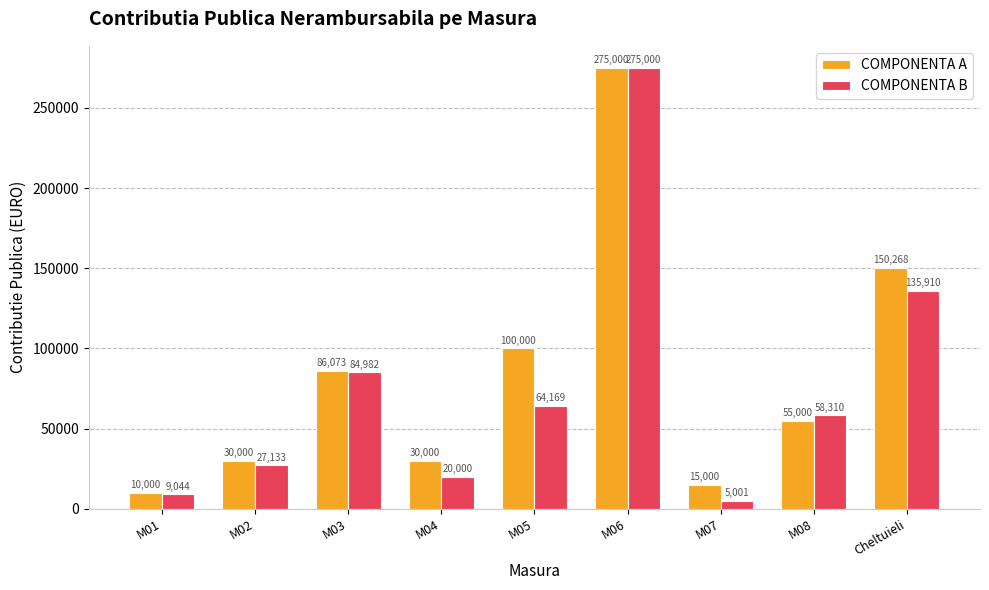

What is the average value of the COMPONENTA B series?

75505.6